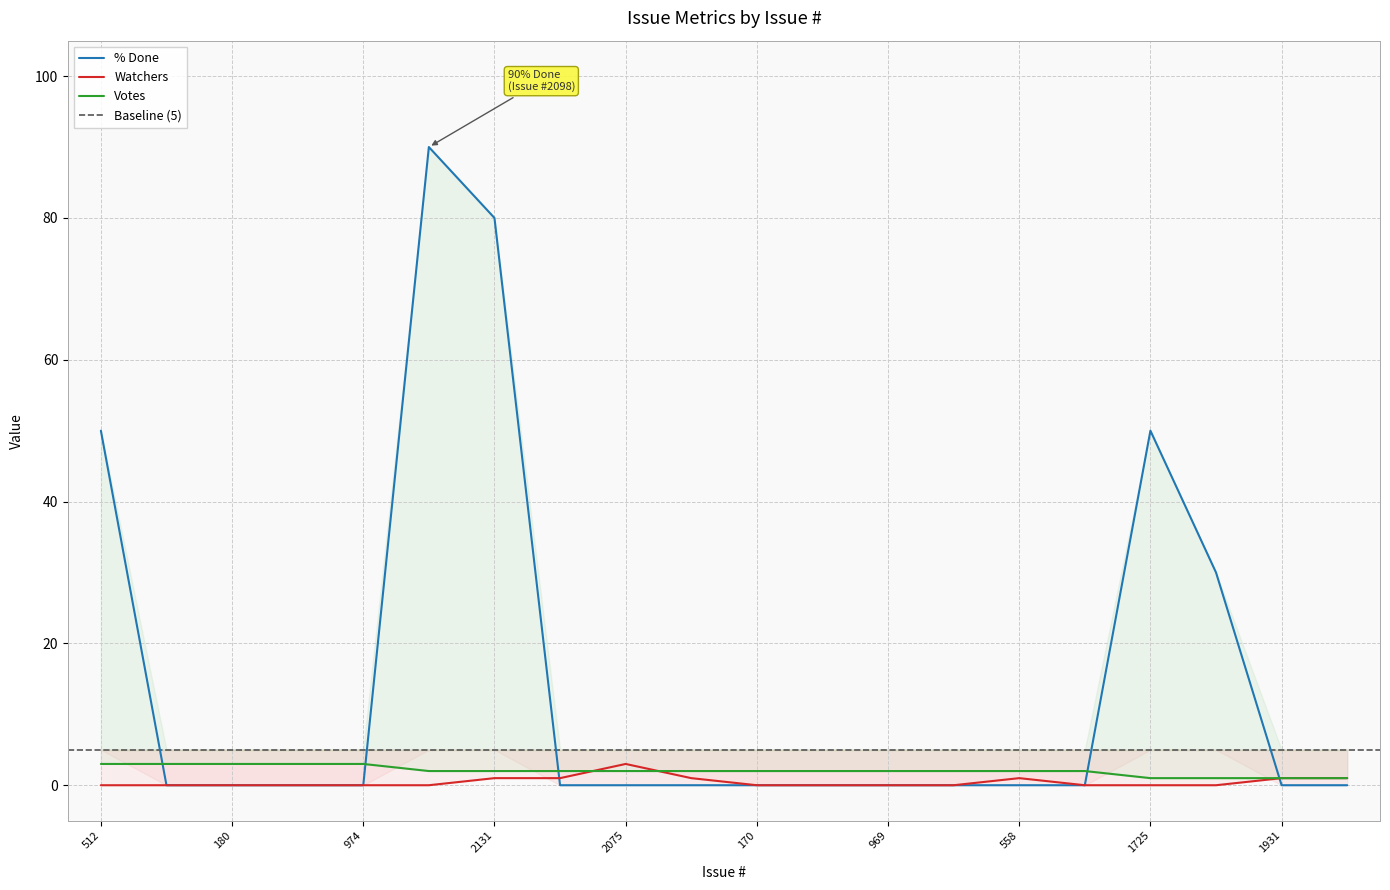

The value of % Done at 974 is 39. True or false?

False